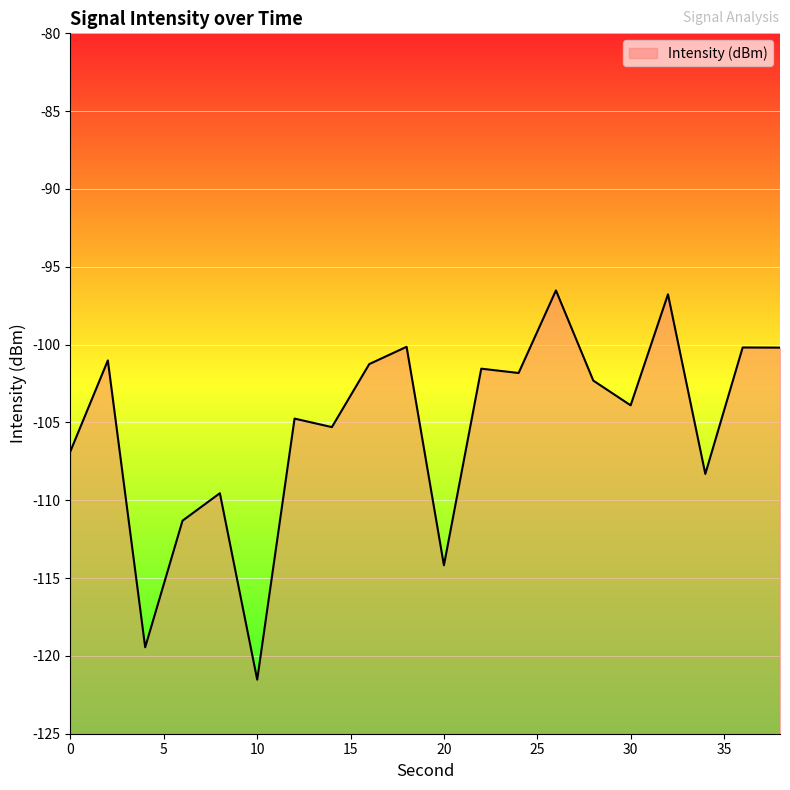

List the labels in order of value, smallest first.

10, 4, 20, 6, 8, 34, 0, 14, 12, 30, 28, 24, 22, 16, 2, 38, 36, 18, 32, 26